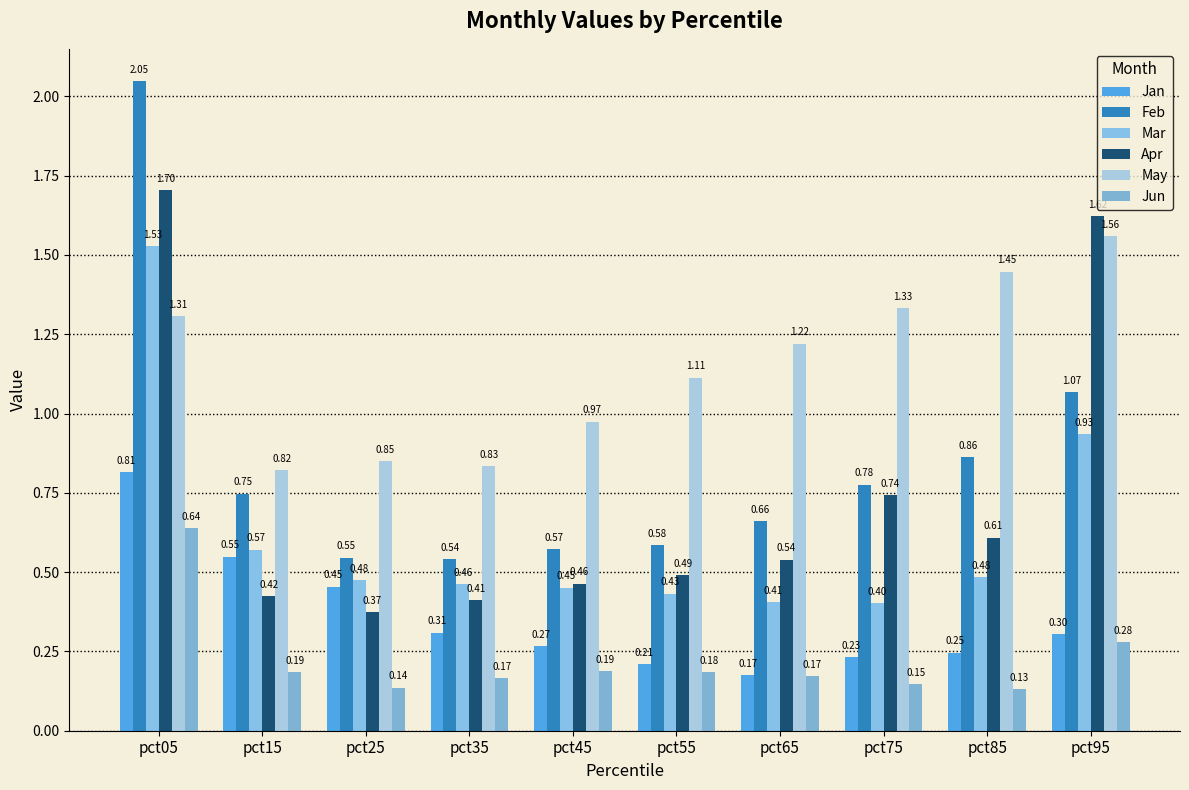

What is the spread (max minus min) of values at pct85?

1.3